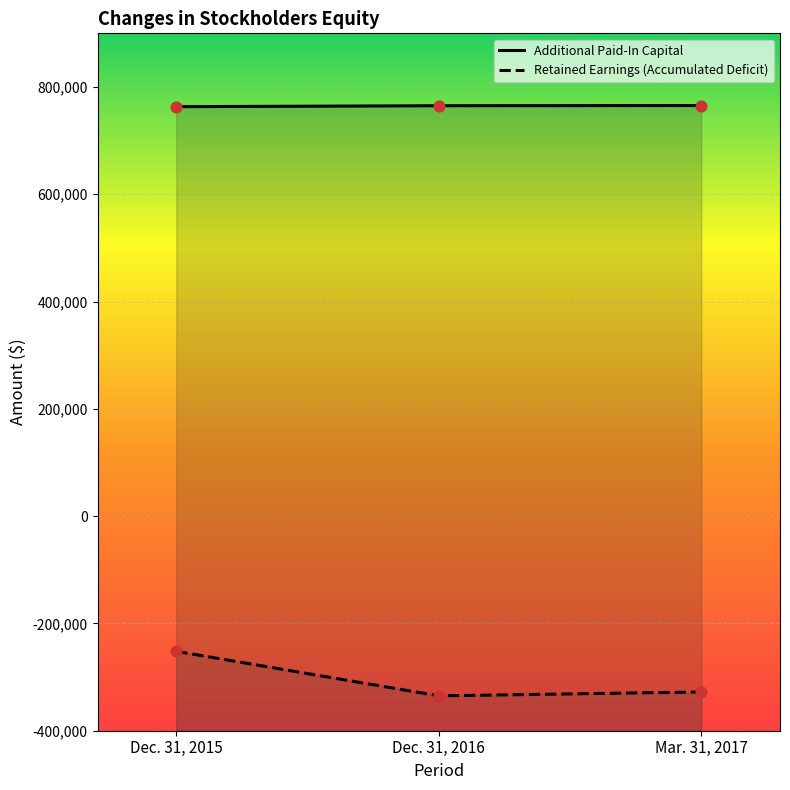

Which series has the largest total across all categories?

Additional Paid-In Capital